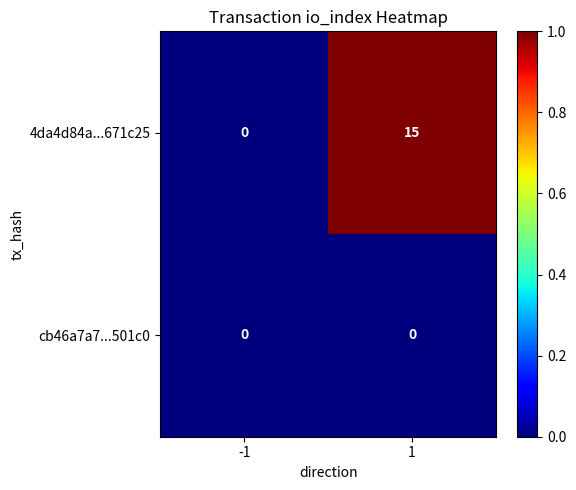

Which series has the largest total across all categories?

4da4d84a...671c25